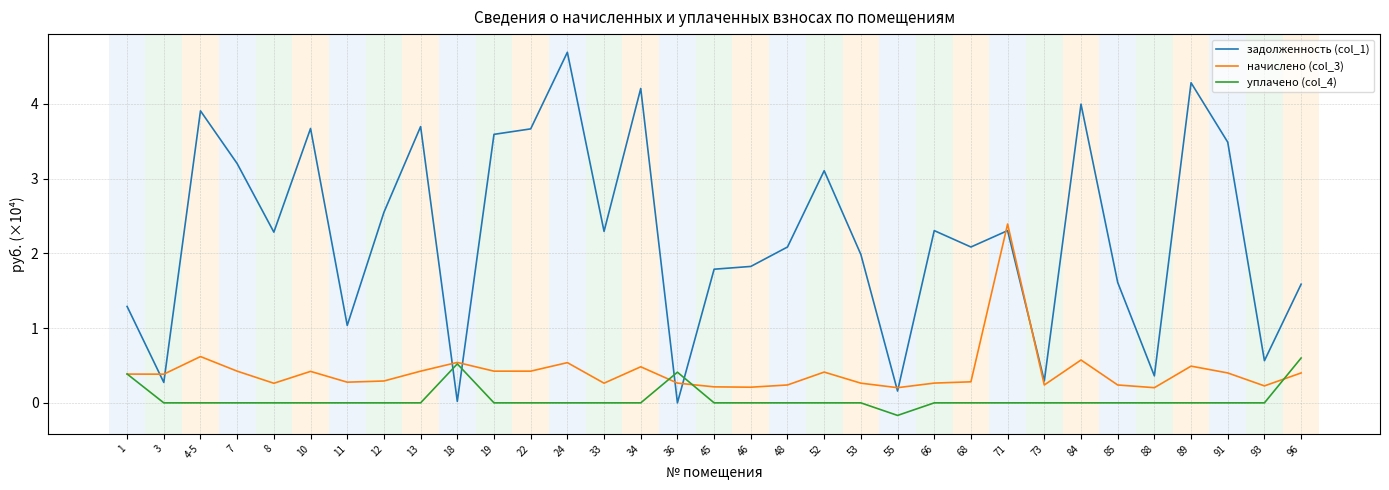

What is the difference between the second highest and minimum values in the уплачено (col_4) series?

0.7